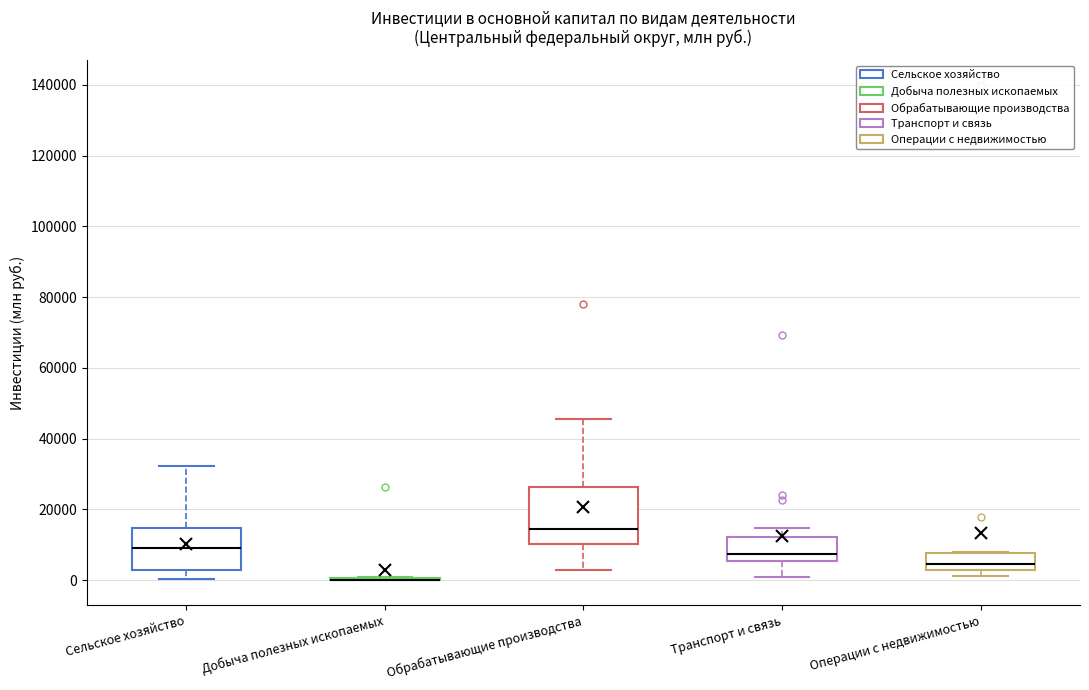

Reading left to right, transcribe this box plot: for each box, give where its median line is, the range the box spans, and where its two whiskers end, as read against the y-axis. The values are not printed on the chart, so give them approximately, as read against the axis.

Сельское хозяйство: median 10000, box 2000 to 14000, whiskers 0 to 32000
Добыча полезных ископаемых: box collapsed to a line at 0, whiskers 0 to 0
Обрабатывающие производства: median 14000, box 10000 to 26000, whiskers 2000 to 46000
Транспорт и связь: median 8000, box 6000 to 12000, whiskers 2000 to 14000
Операции с недвижимостью: median 4000, box 2000 to 8000, whiskers 2000 (just below the box's lower edge) to 8000